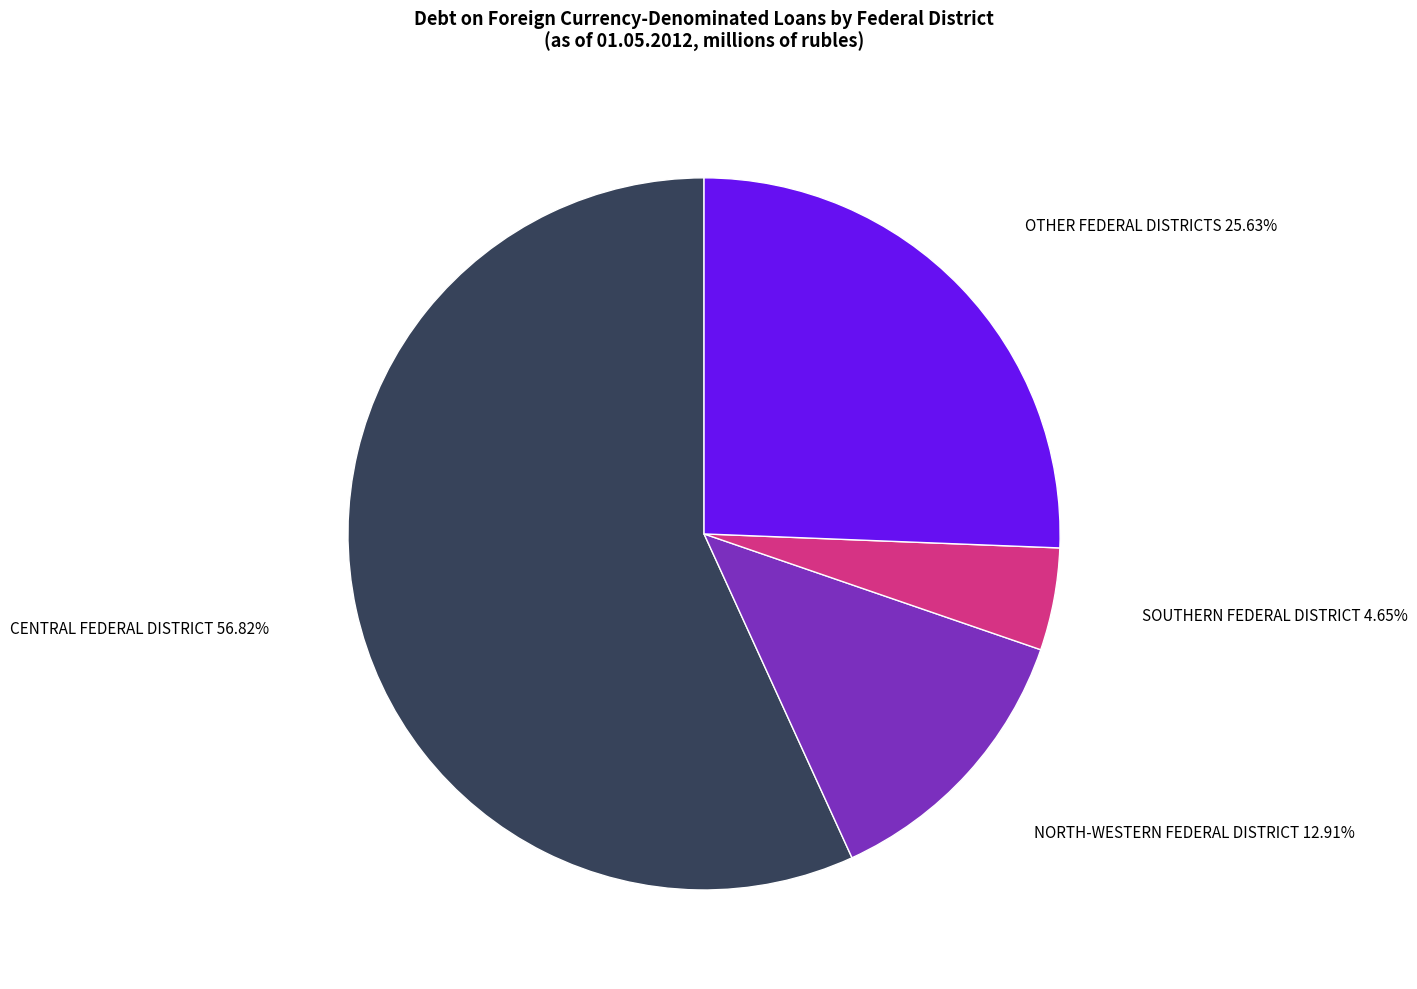

Does any single category account for the majority?

Yes